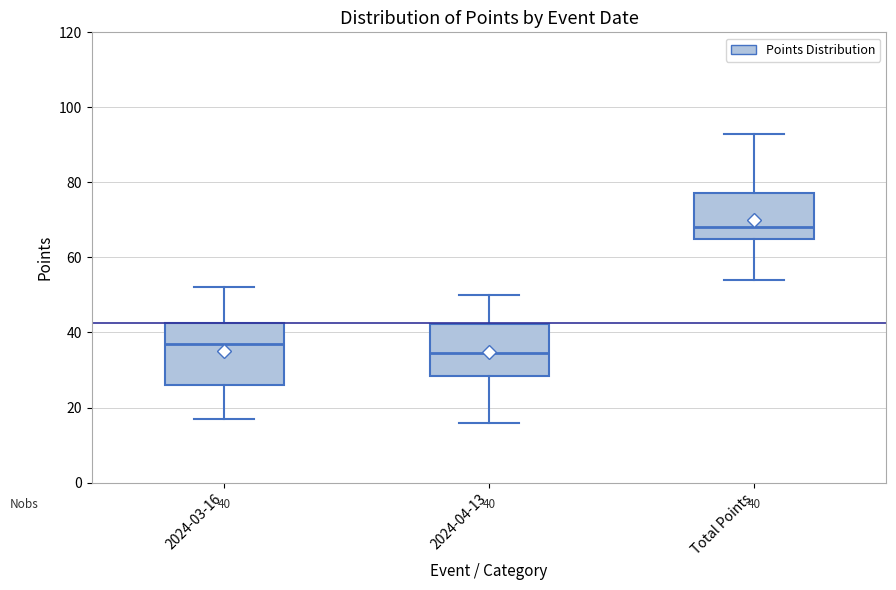

Which box's median line is the lowest?

2024-04-13